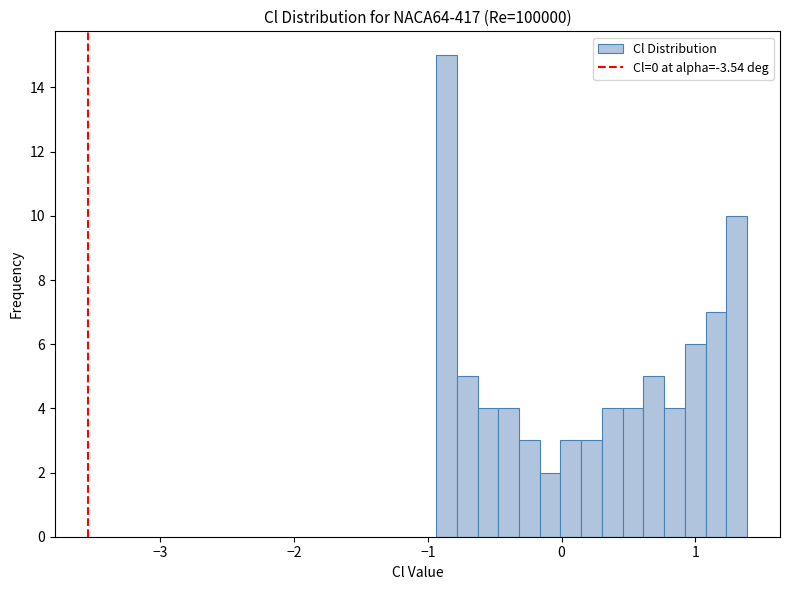

Around what value on the x-axis is the tallest bar? Give the approximate position of its centre, as read against the axis.

-0.9